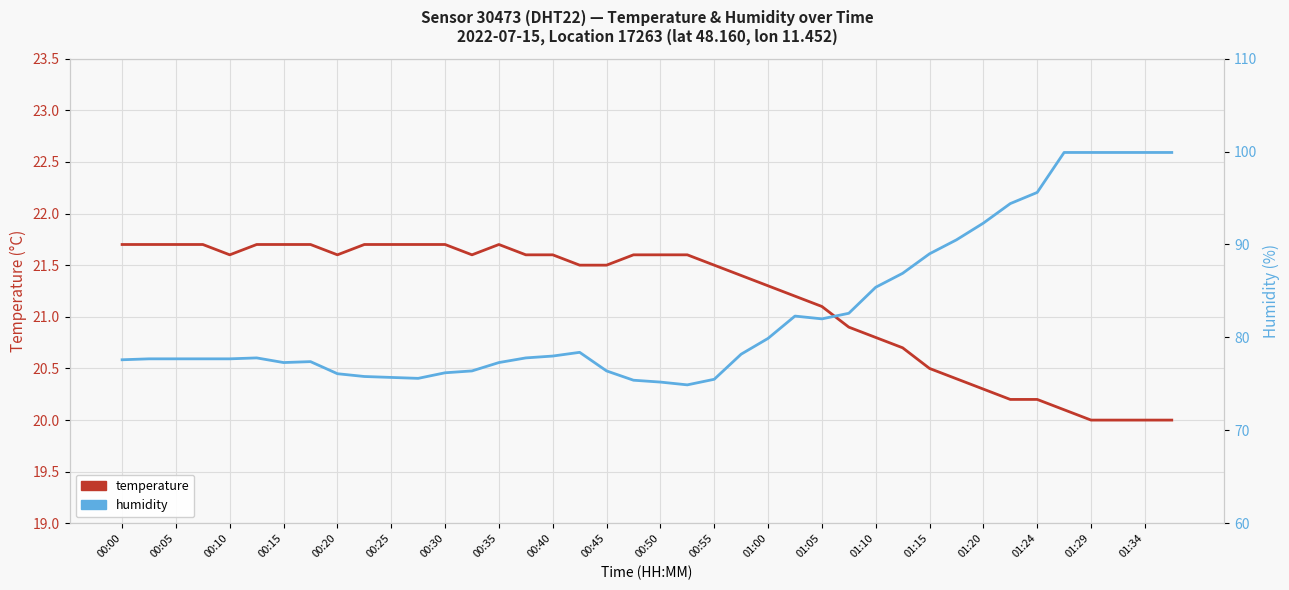

How many values in the temperature series are below 21?

13